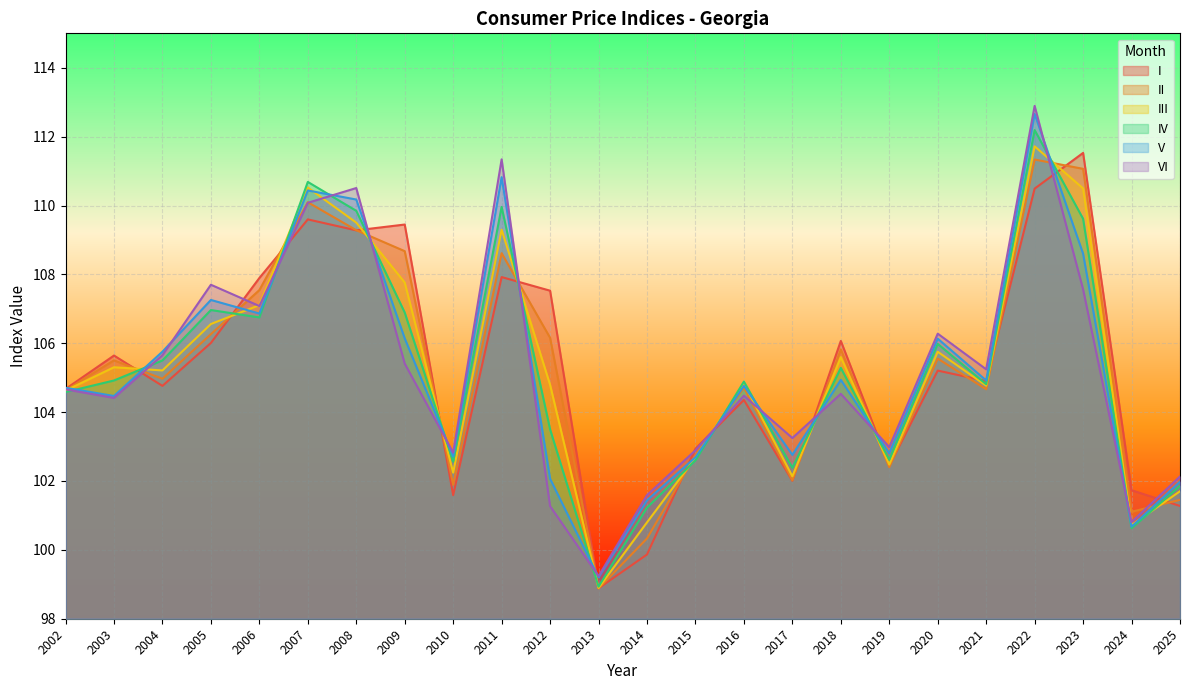

At which category is the sum across all series the highest?

2022